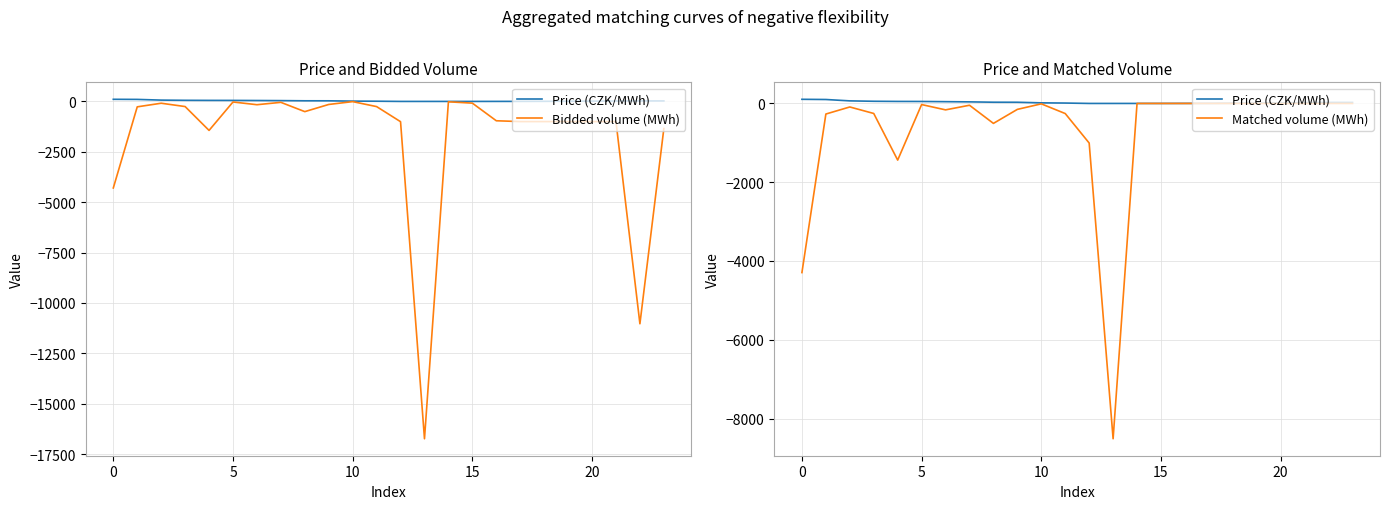

What is the spread (max minus min) of values at 22?

11058.3